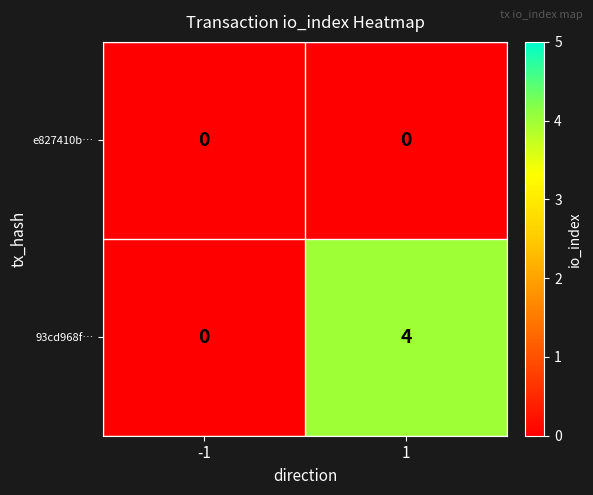

Reading left to right, list all the values displayed in this chart.

e827410b…: -1=0	1=0
93cd968f…: -1=0	1=4